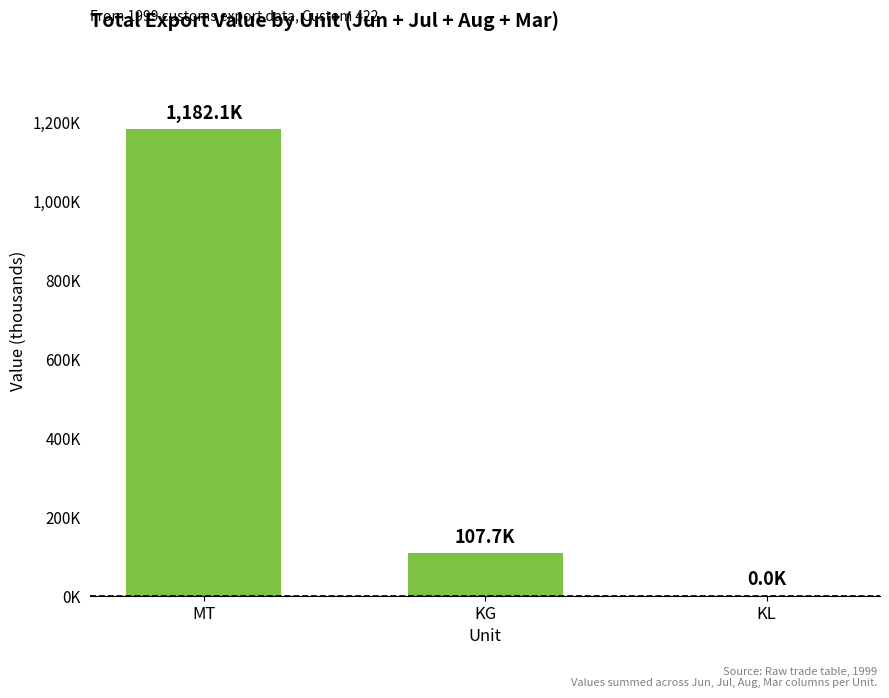

What is the sum of the values at KL and MT?

1182.1